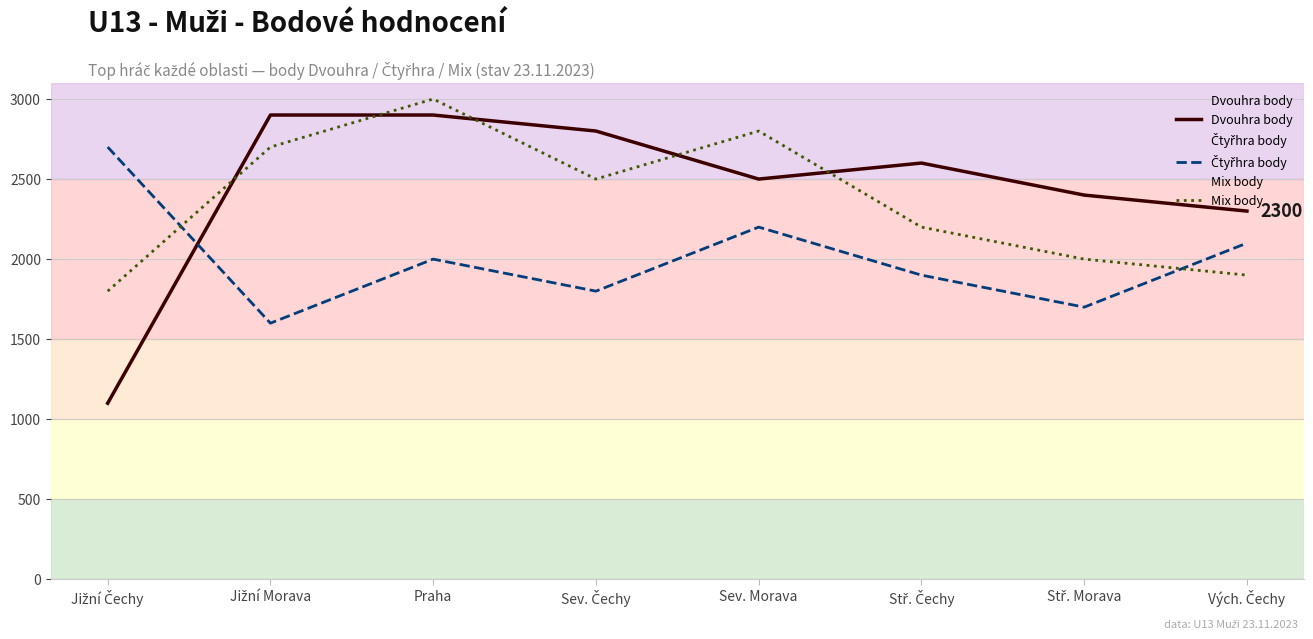

What is the total value across all series at Vých. Čechy?

6300